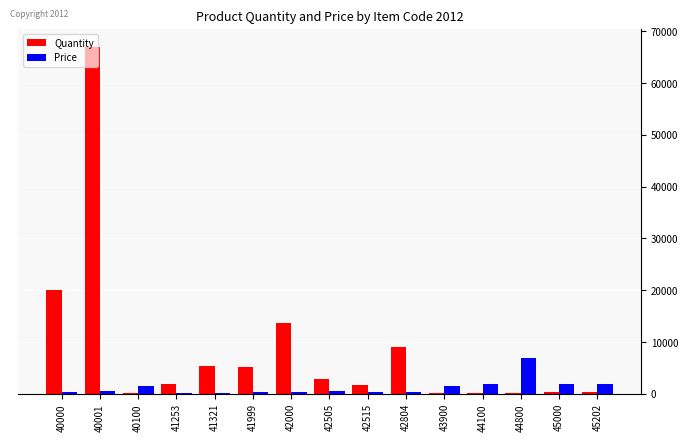

What is the sum of all Price values?

18824